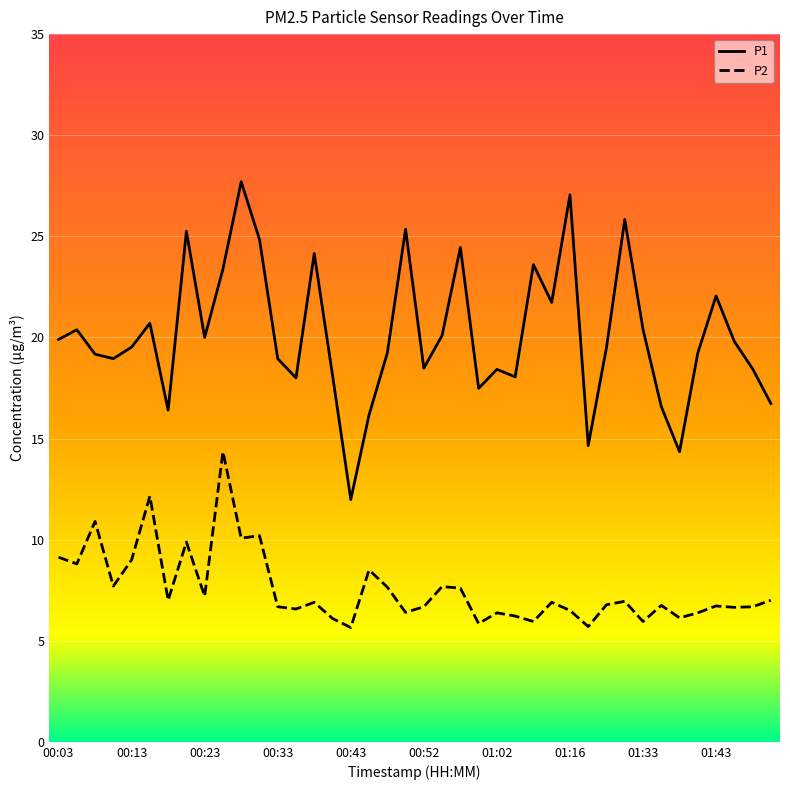

True or false: P2 has more than 1 interior local peaks.

True